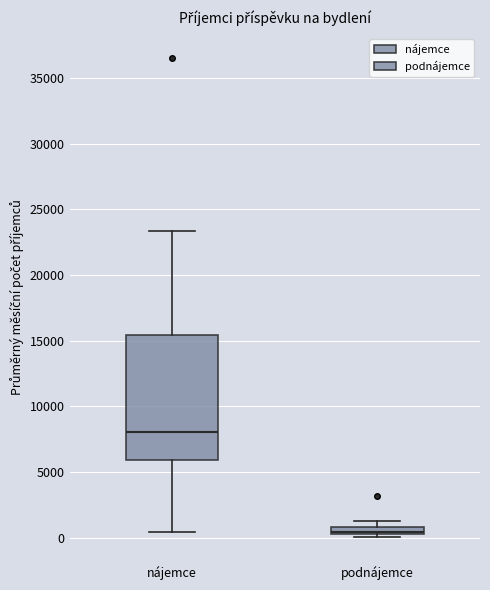

Comparing the boxes themselves (not the whiskers), which one is the tallest?

nájemce